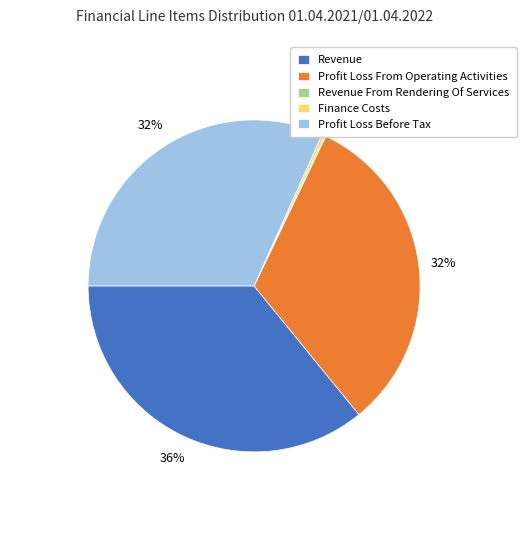

The Profit Loss From Operating Activities slice represents 22% of the pie. True or false?

False